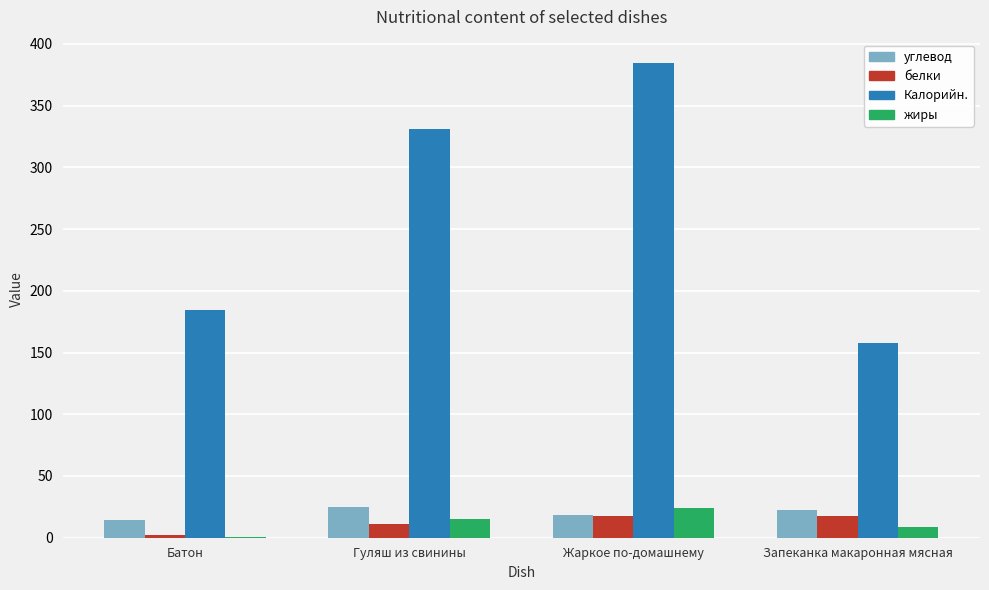

At which category is the sum across all series the highest?

Жаркое по-домашнему